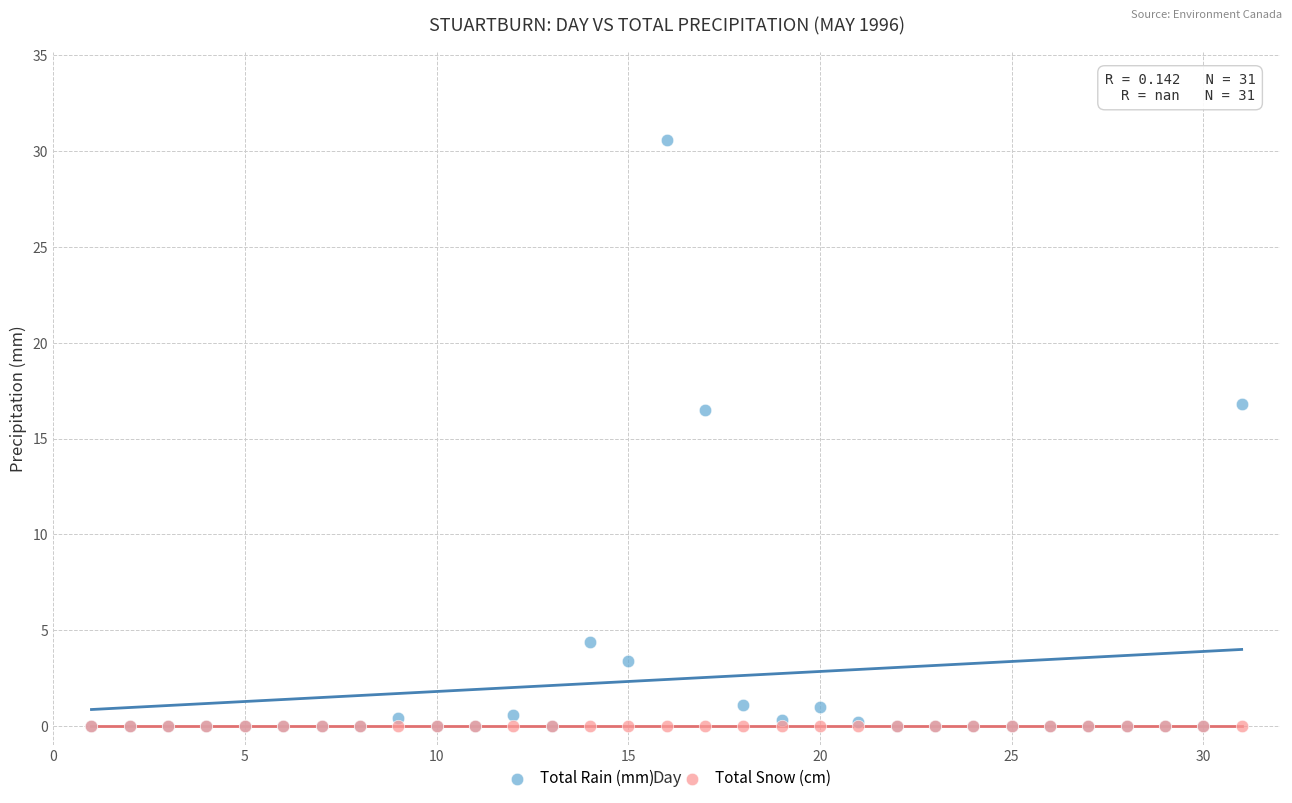

What are all the series names shown in the legend?

Total Rain (mm), Total Snow (cm)